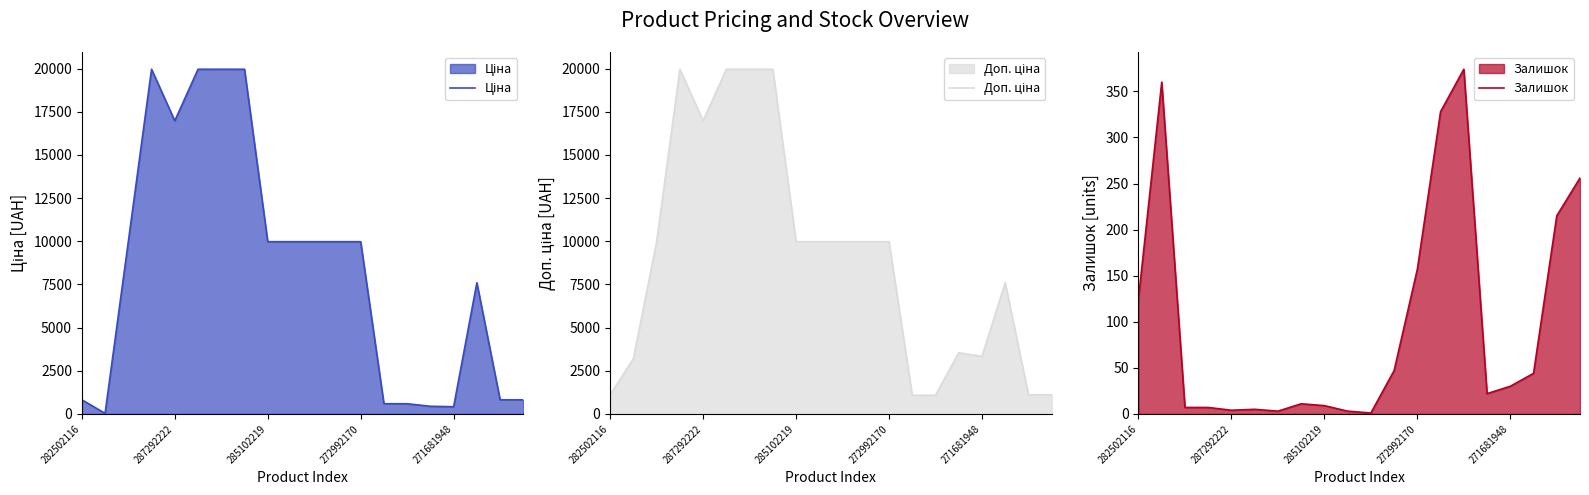

The Залишок series shows 44.0 at 17. True or false?

True